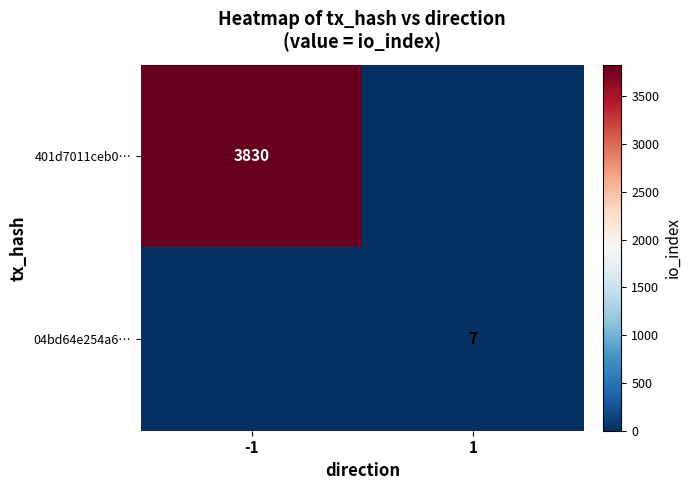

What is the maximum value shown in the chart?

3830